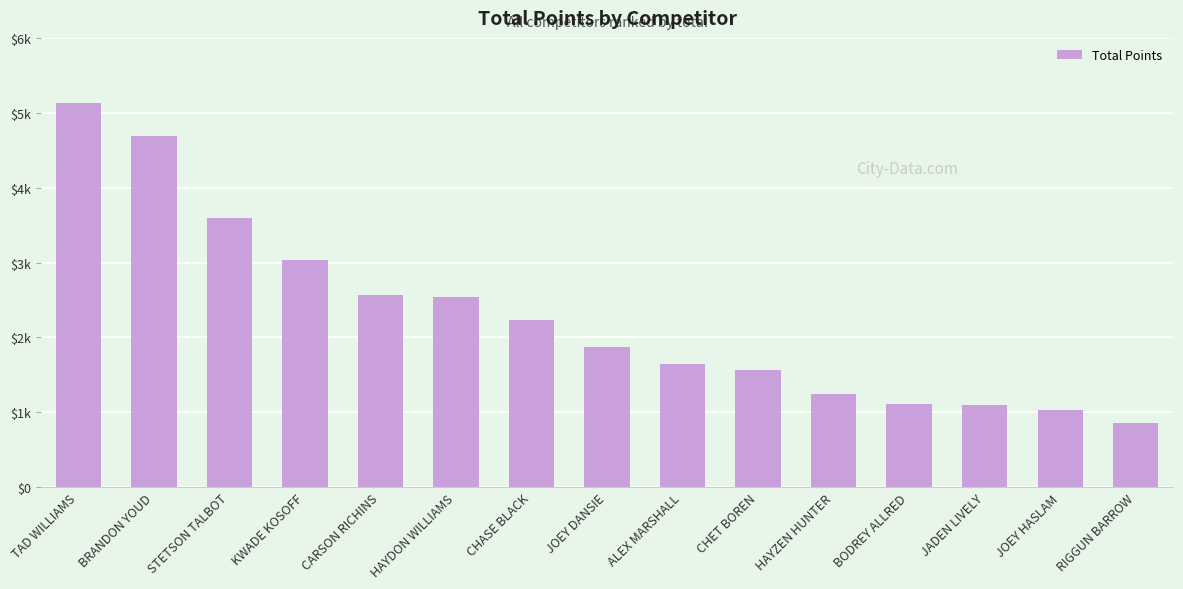

Read the value at KWADE KOSOFF.

3040.6